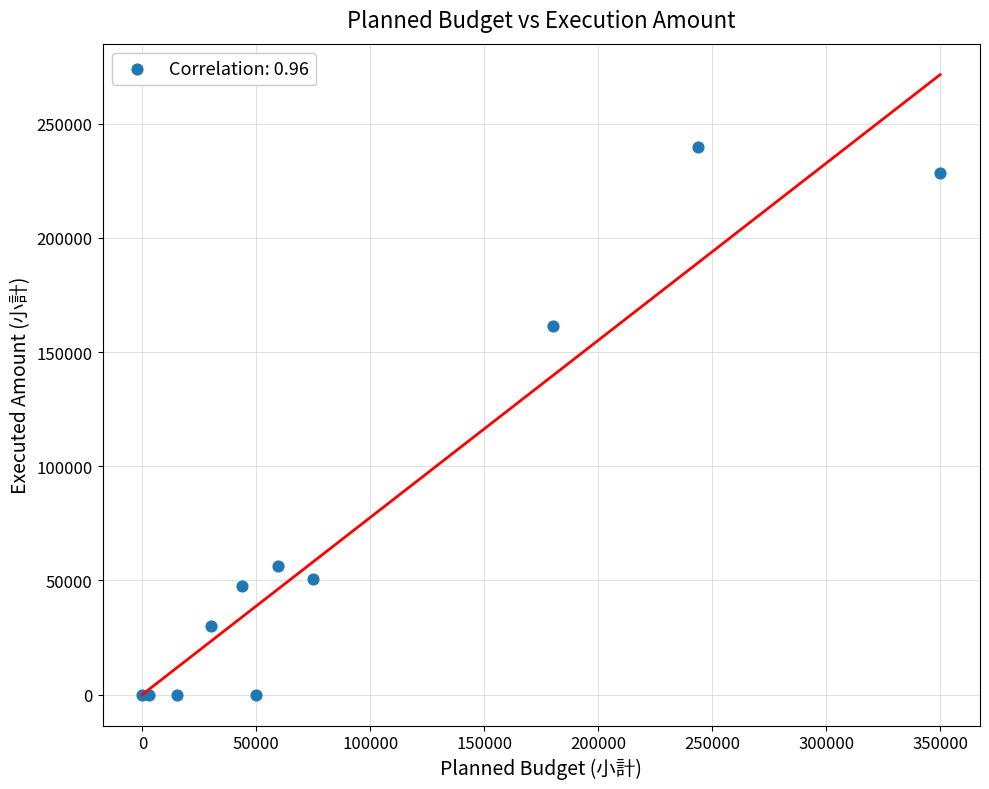

What Y value in the scatter plot is closest to 119950?

161407